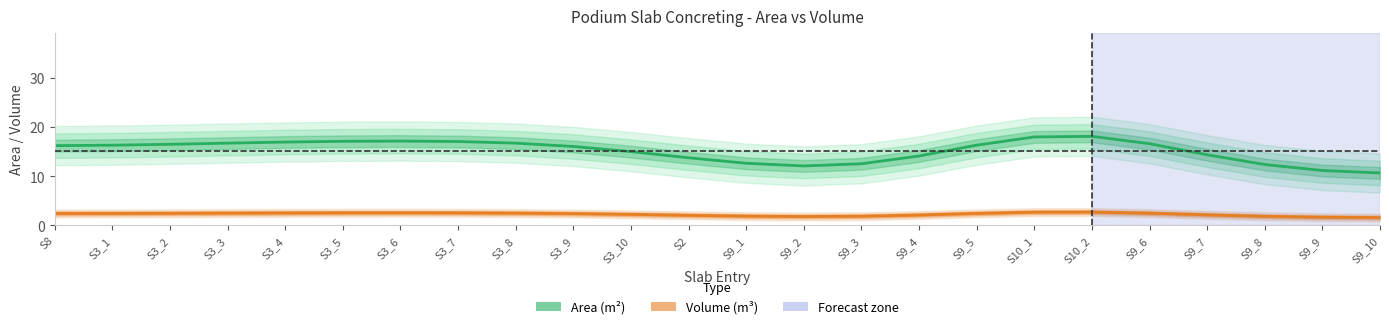

Where is the first local minimum for Area (m²)?

S9_2